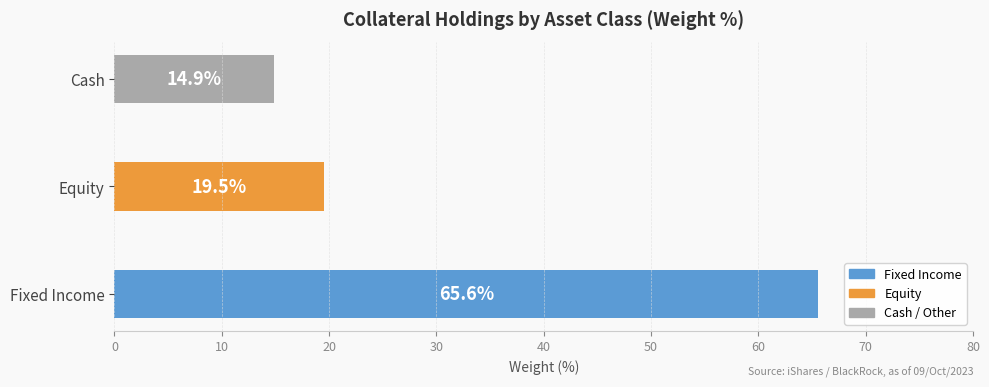

List the labels in order of value, smallest first.

Cash, Equity, Fixed Income